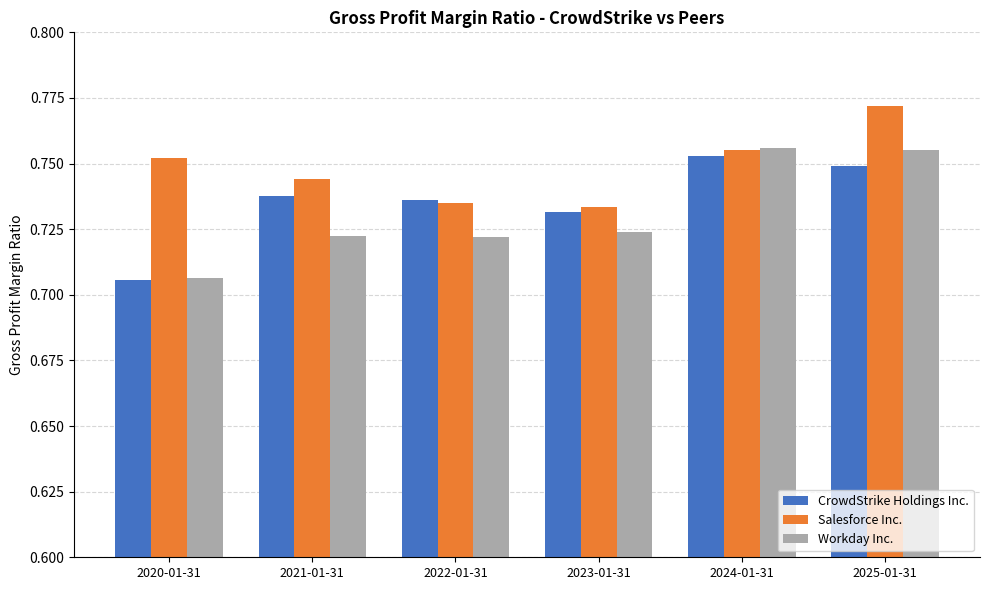

Count the Salesforce Inc. values in the range 0 to 1.

6